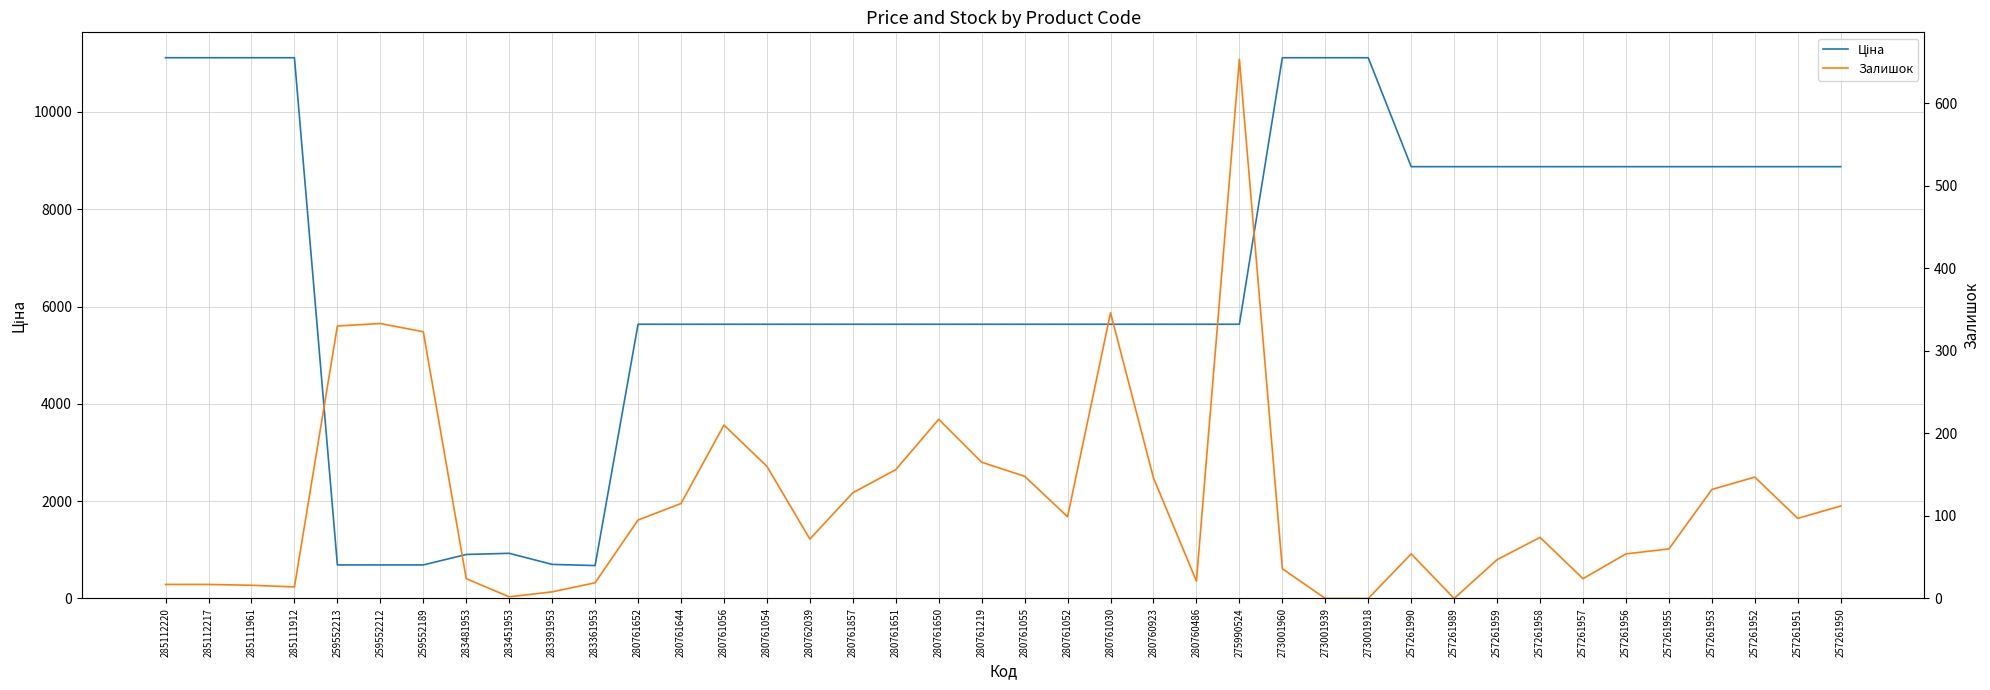

At 280761644, list the series in order from largest to smallest.

Ціна, Залишок